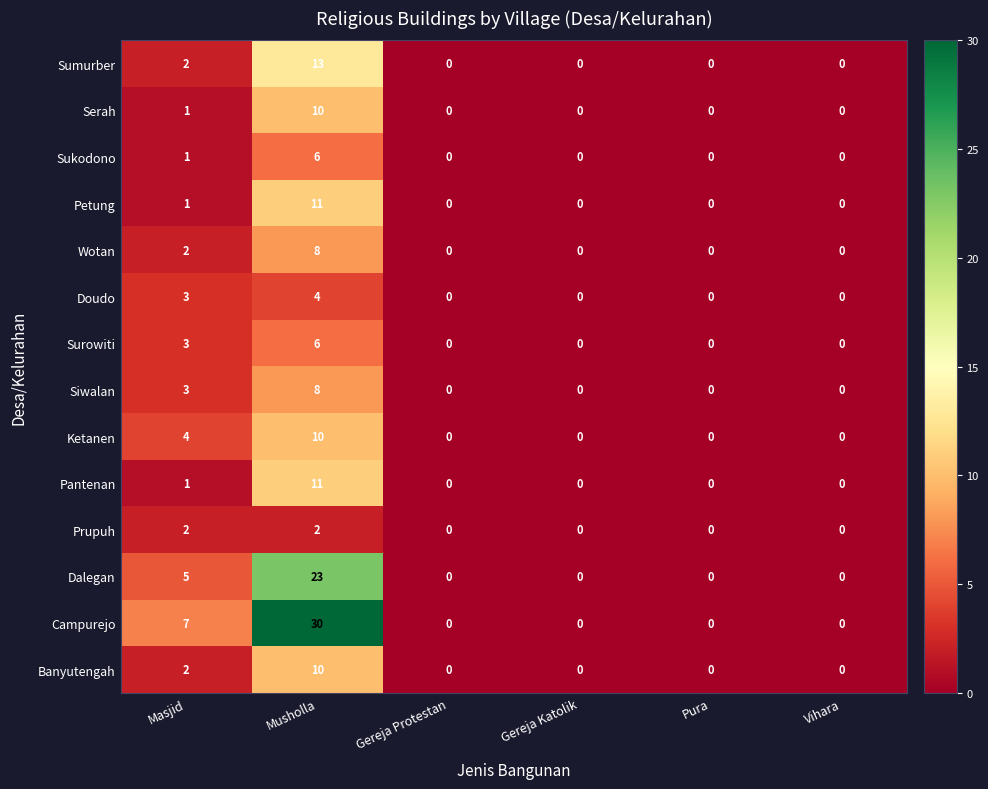

At which label does Serah reach its peak?

Musholla